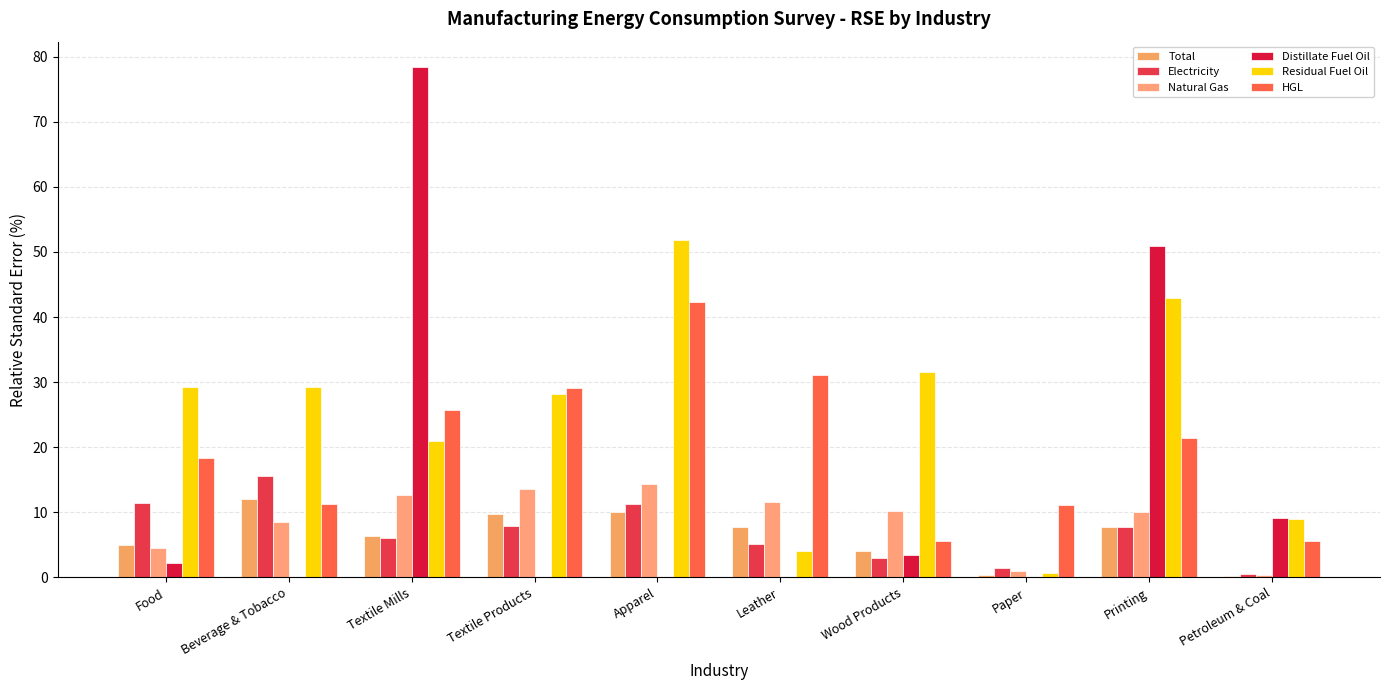

What is the difference between the maximum and second lowest values in the Residual Fuel Oil series?

47.8